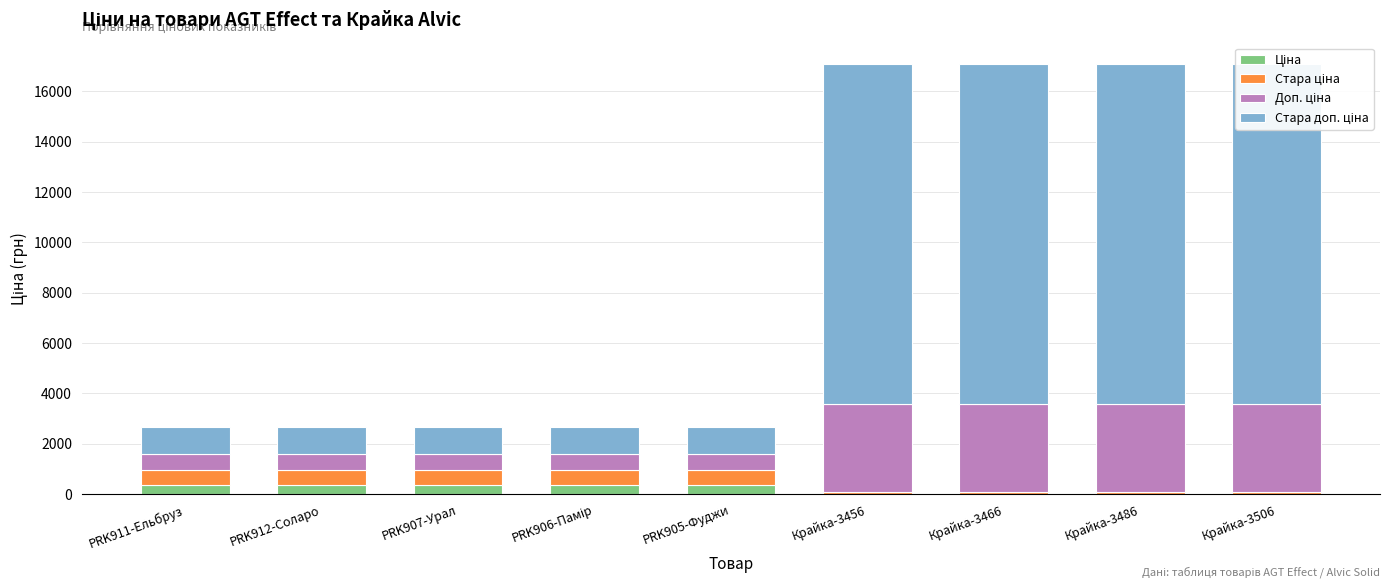

Reading right to left, transcribe all the data shown in this chart.

Ціна: Крайка-3506=15.6	Крайка-3486=15.6	Крайка-3466=15.6	Крайка-3456=15.6	PRK905-Фуджи=345.6	PRK906-Памір=345.6	PRK907-Урал=345.6	PRK912-Соларо=345.6	PRK911-Ельбруз=345.6
Стара ціна: Крайка-3506=60.0	Крайка-3486=60.0	Крайка-3466=60.0	Крайка-3456=60.0	PRK905-Фуджи=599.9	PRK906-Памір=599.9	PRK907-Урал=599.9	PRK912-Соларо=599.9	PRK911-Ельбруз=599.9
Доп. ціна: Крайка-3506=3508.0	Крайка-3486=3508.0	Крайка-3466=3508.0	Крайка-3456=3508.0	PRK905-Фуджи=634.0	PRK906-Памір=634.0	PRK907-Урал=634.0	PRK912-Соларо=634.0	PRK911-Ельбруз=634.0
Стара доп. ціна: Крайка-3506=13493.2	Крайка-3486=13493.2	Крайка-3466=13493.2	Крайка-3456=13493.2	PRK905-Фуджи=1100.0	PRK906-Памір=1100.0	PRK907-Урал=1100.0	PRK912-Соларо=1100.0	PRK911-Ельбруз=1100.0